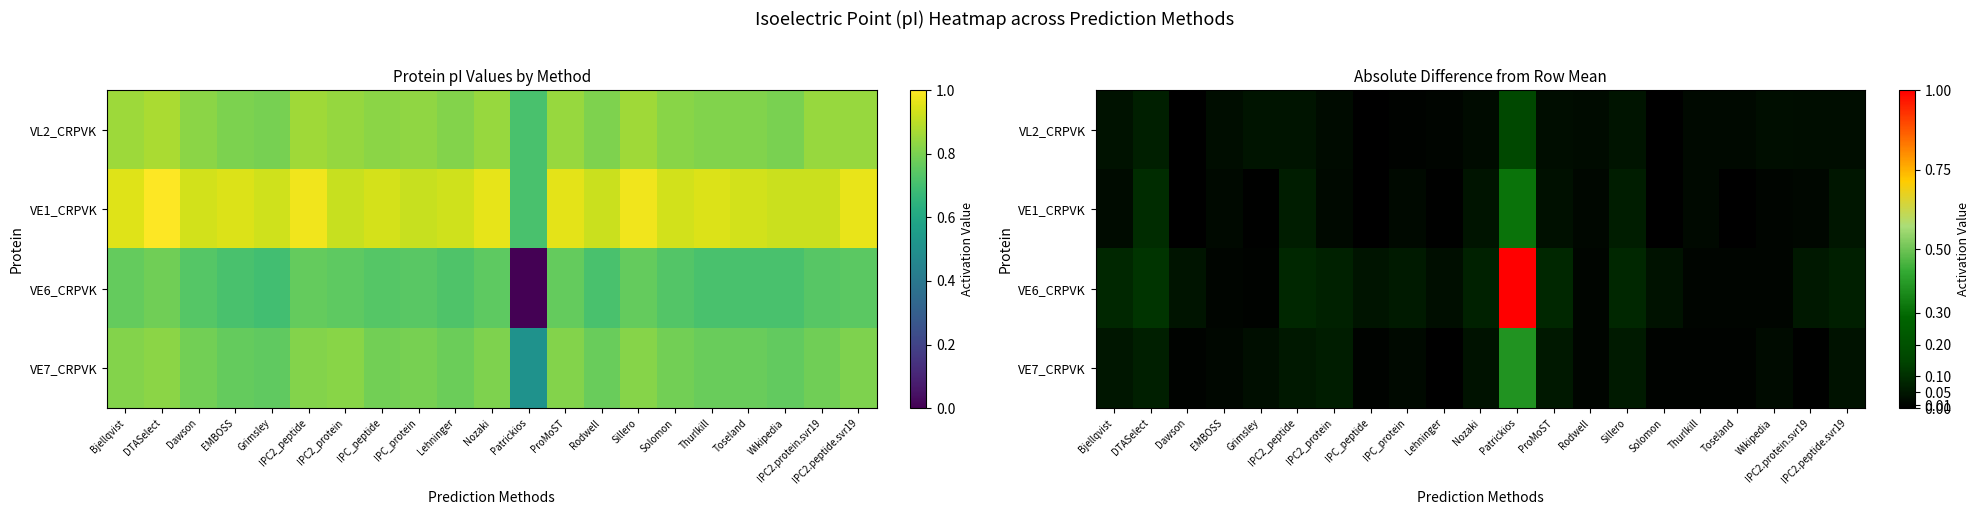

Count the number of data series in this chart.

4